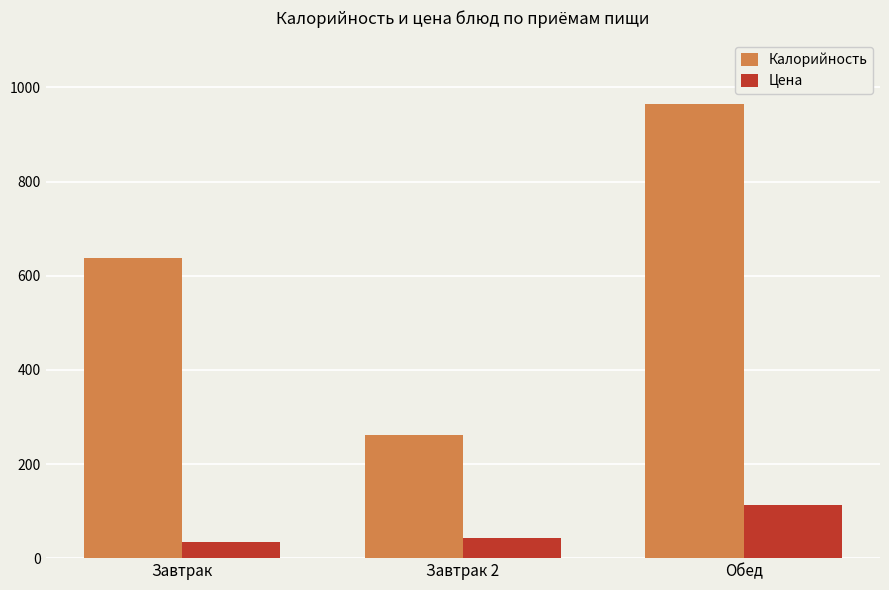

Count the Калорийность values in the range 261 to 964.

3